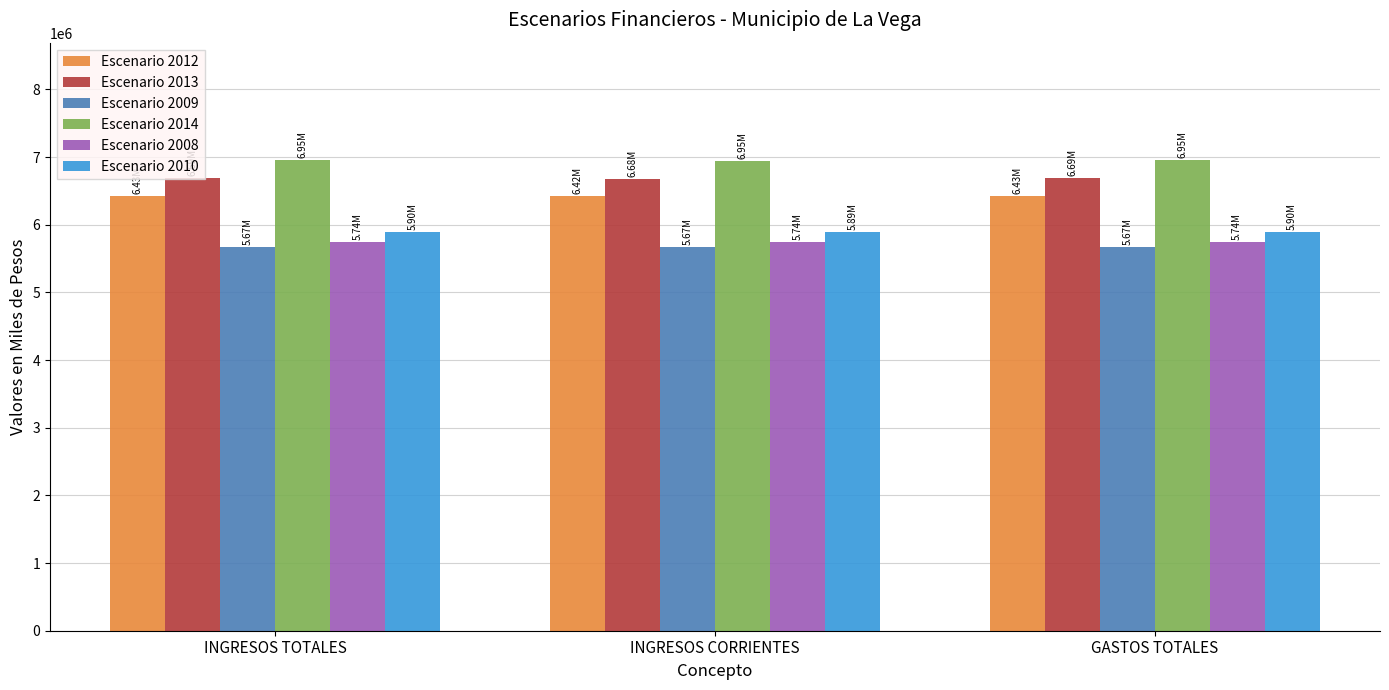

What are all the series names shown in the legend?

Escenario 2012, Escenario 2013, Escenario 2009, Escenario 2014, Escenario 2008, Escenario 2010